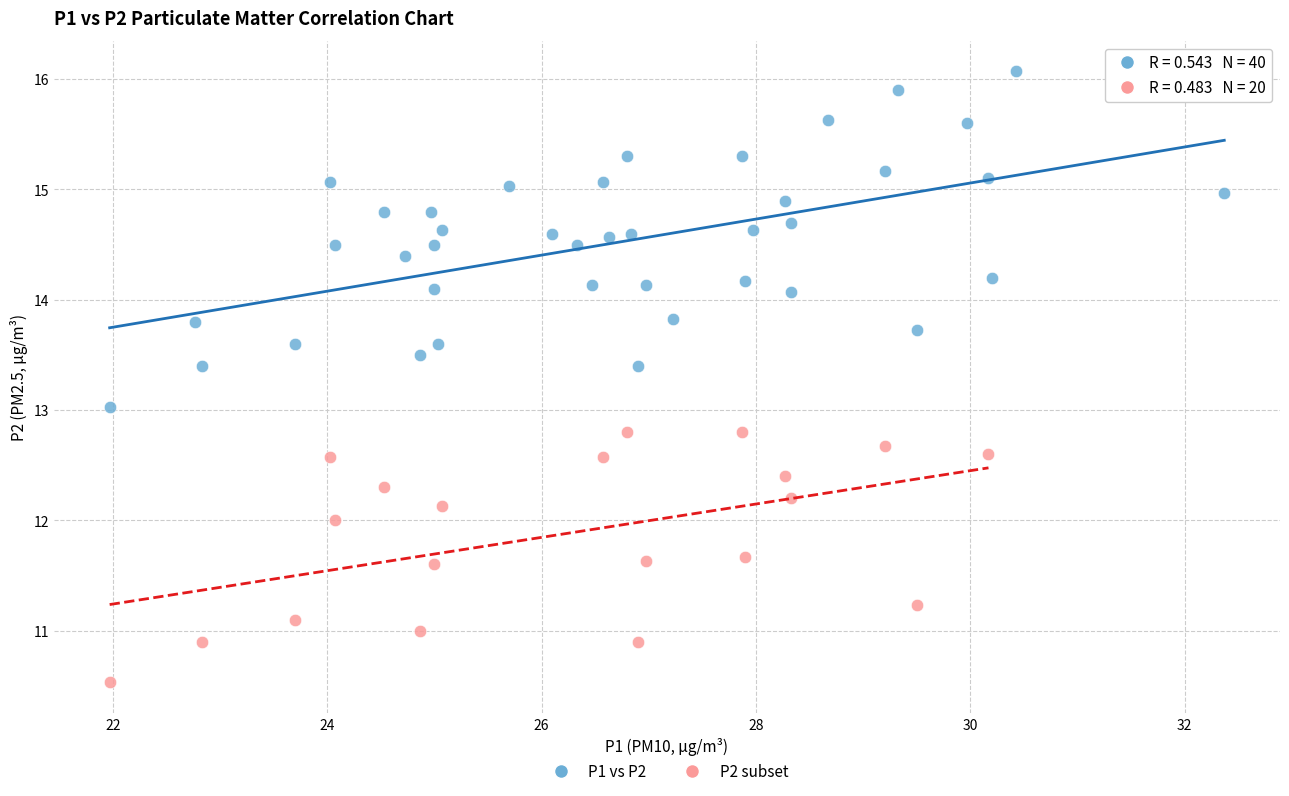

Which series has the largest Y range (max minus min)?

P1 vs P2